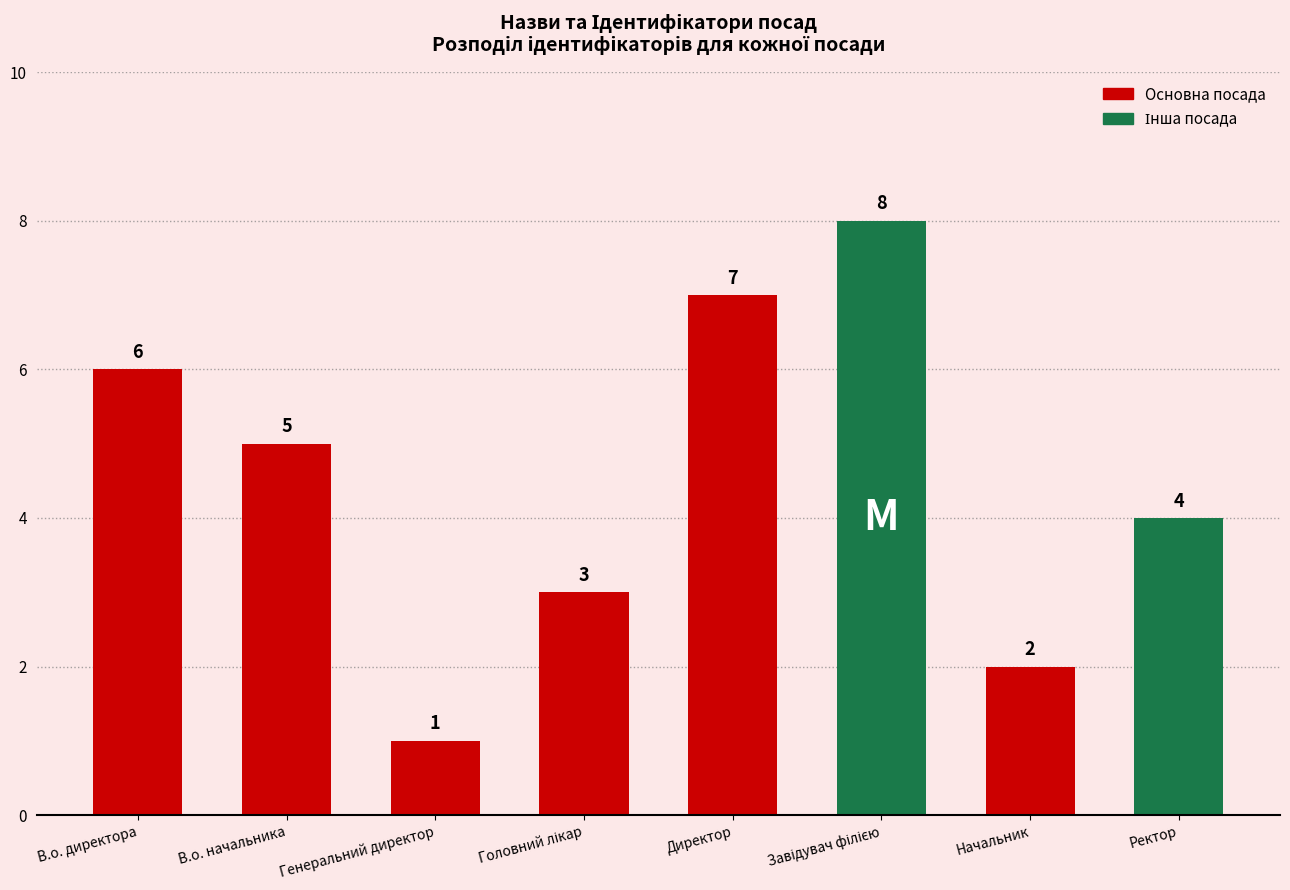

Between Директор and В.о. директора, which is larger?

Директор